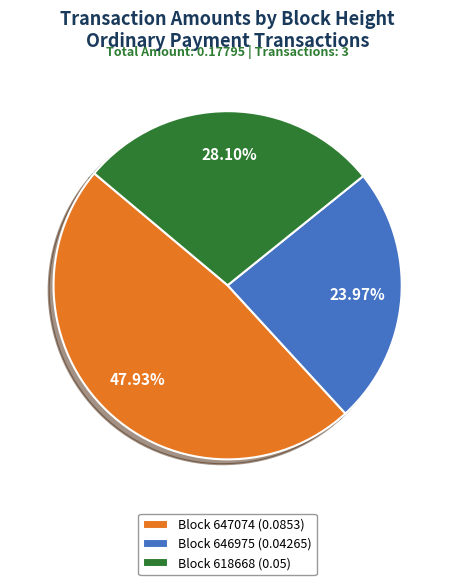

Does any single category account for the majority?

No